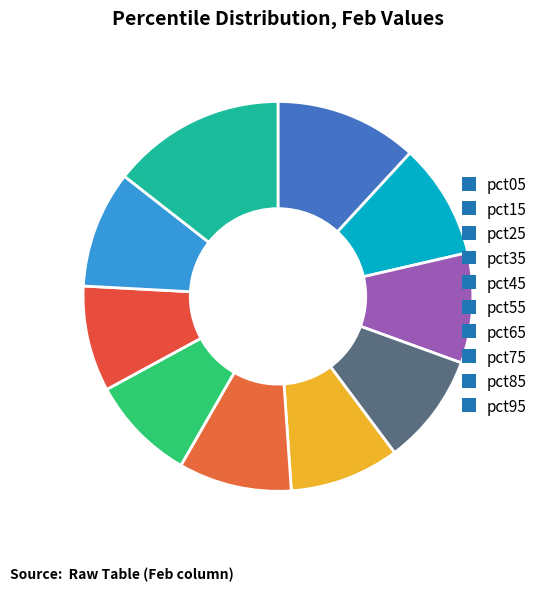

True or false: pct85 accounts for 2% of the total.

False